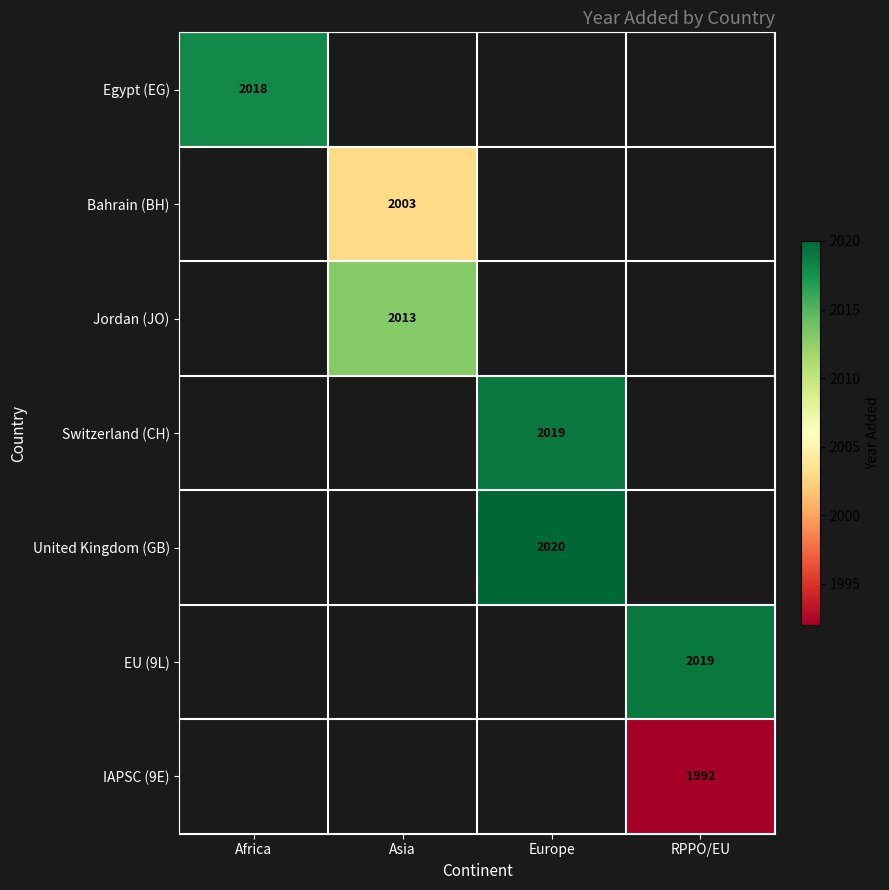

Is it true that IAPSC (9E) equals 1250 at RPPO/EU?

False